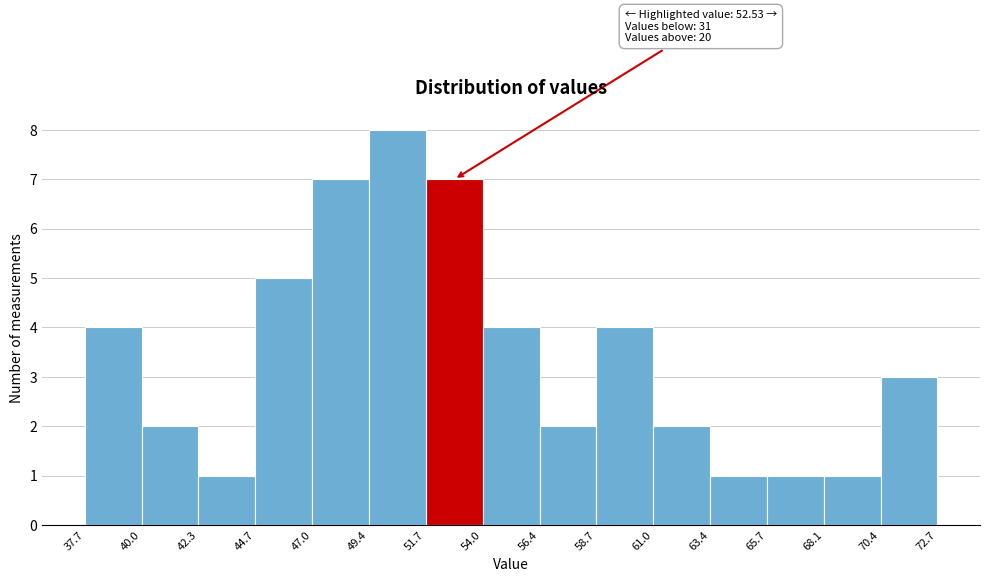

Which range on the x-axis has the tallest bar?

49.4 to 51.7